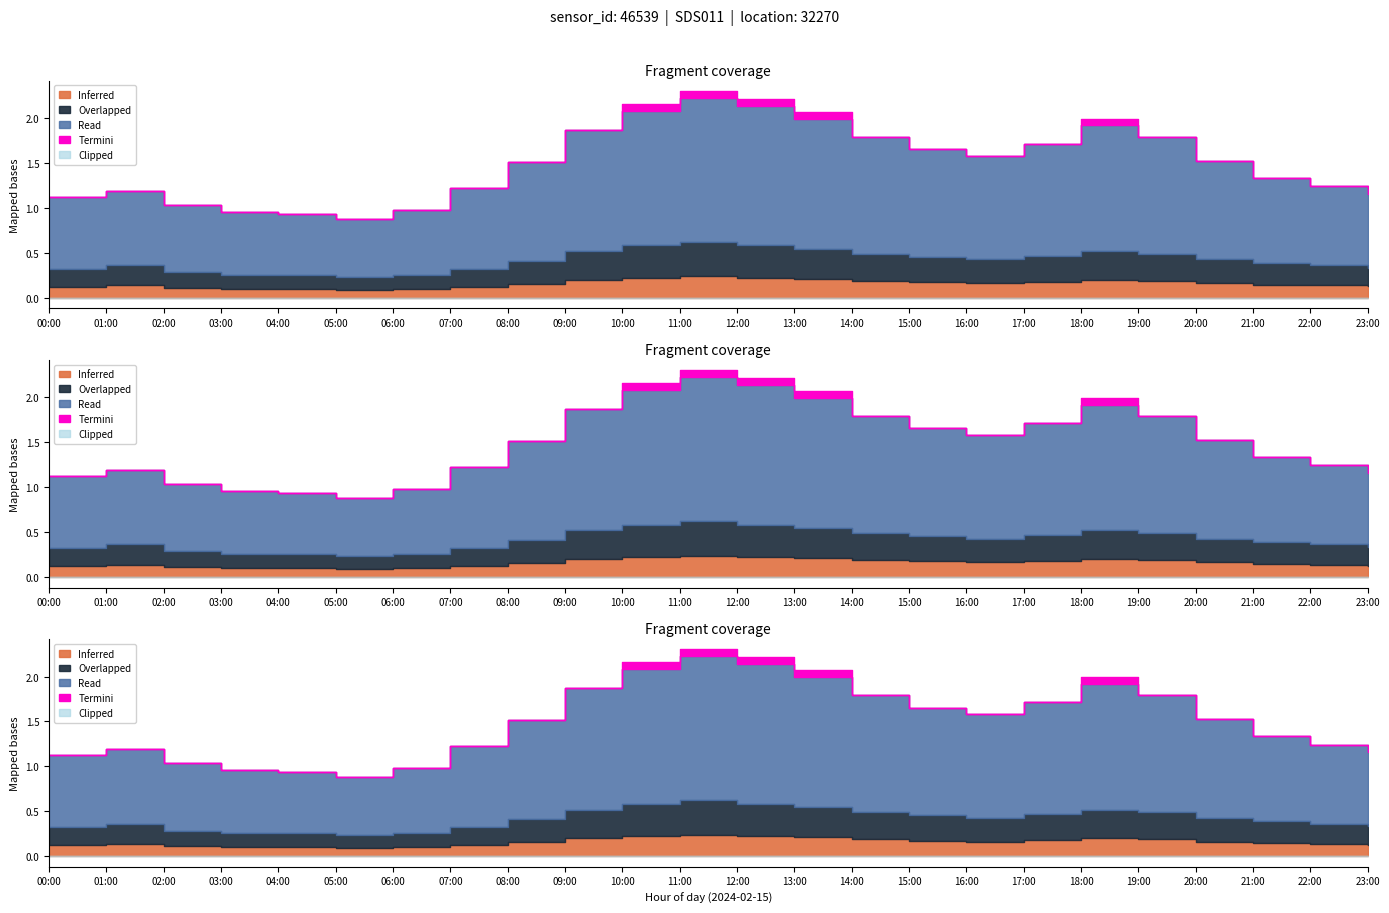

What is the label of the 8th point from the left?

07:00